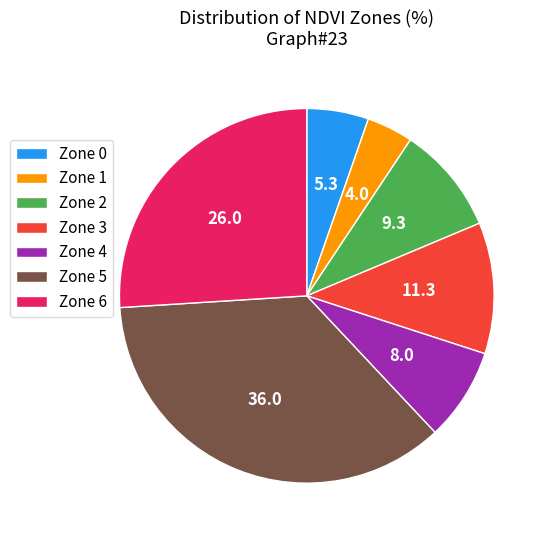

Is it true that Zone 3 is 11% of the pie?

True